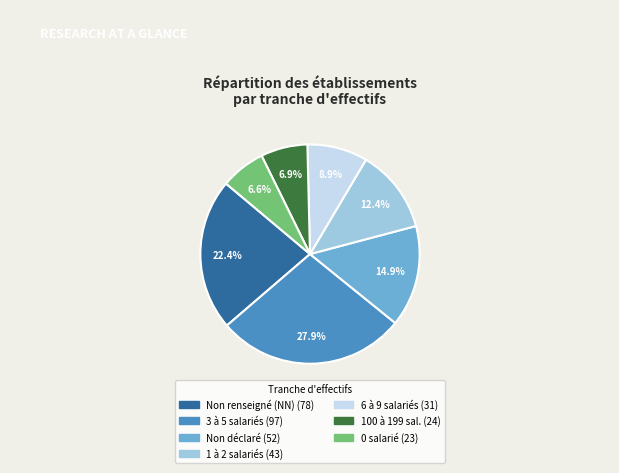

Is there a majority slice in this chart?

No